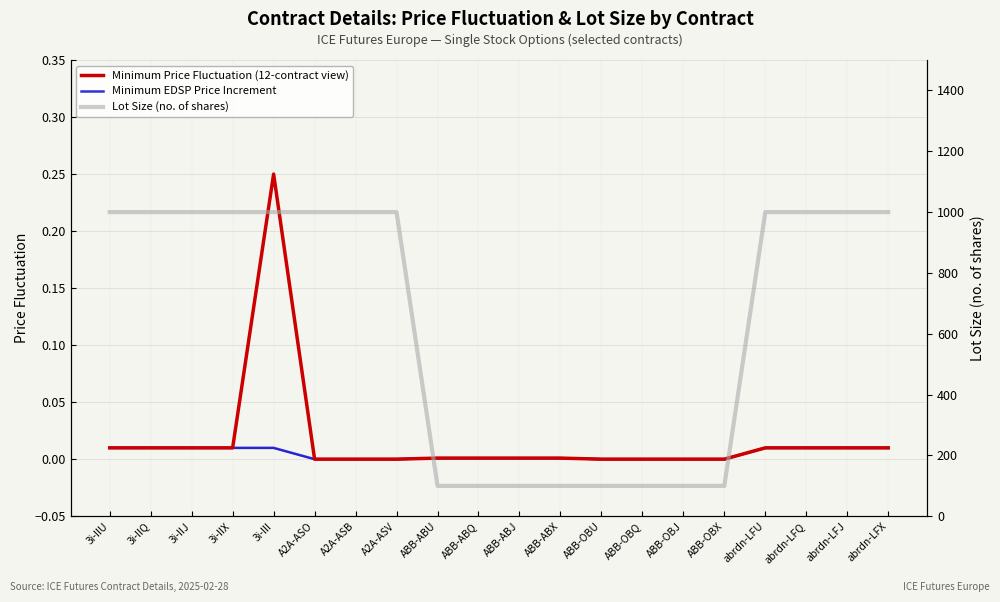

Is this an area chart (filled region under the line)?

No